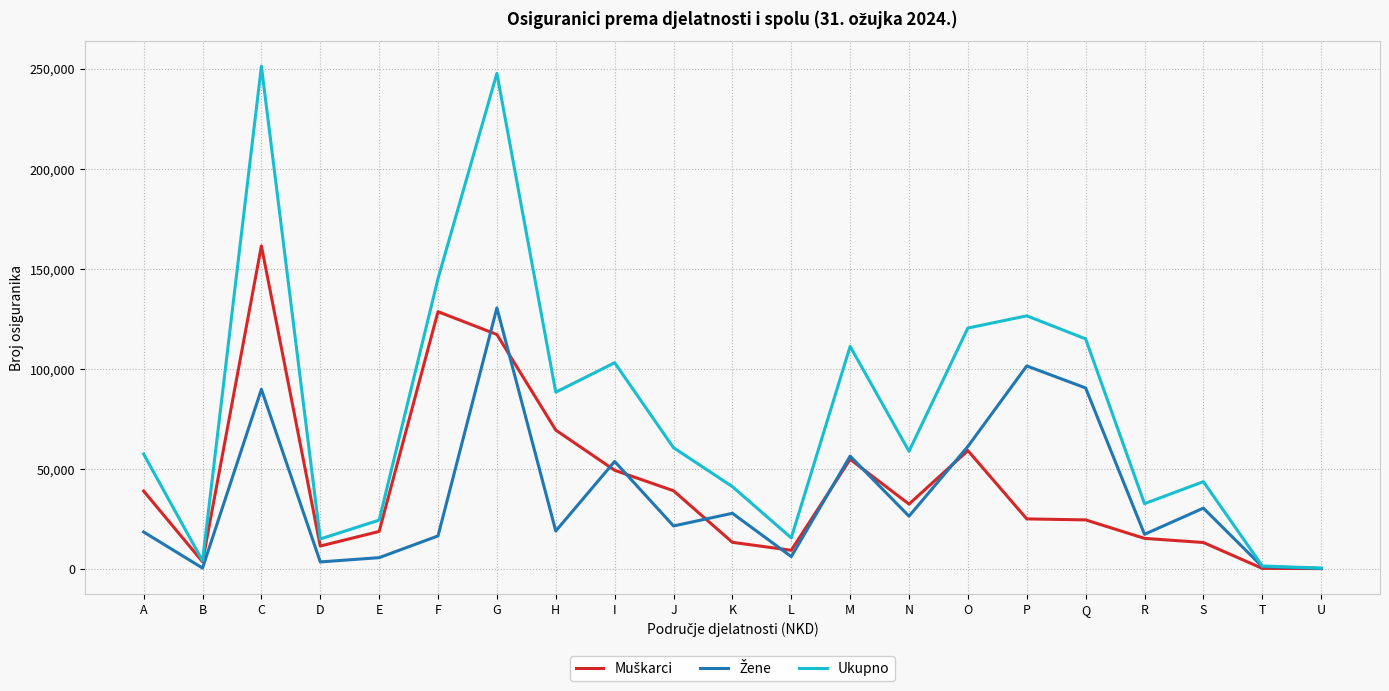

Does the chart have visible grid lines?

Yes